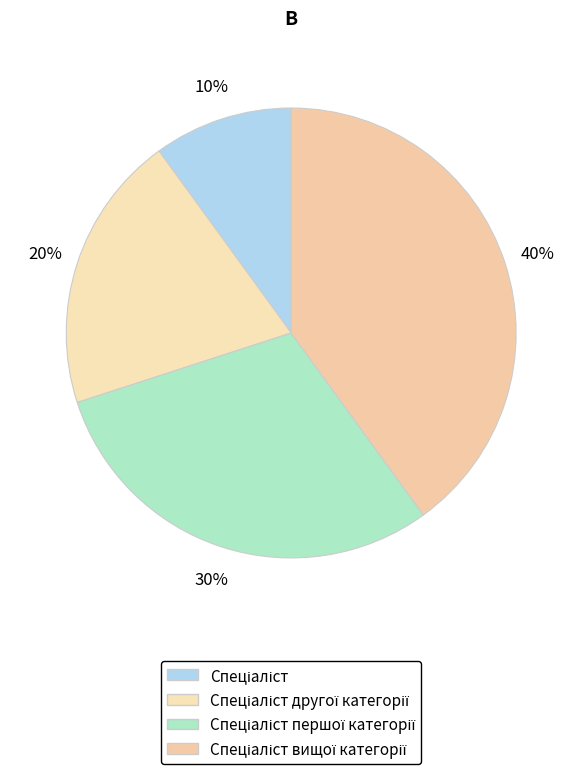

Count the number of slices in the pie.

4